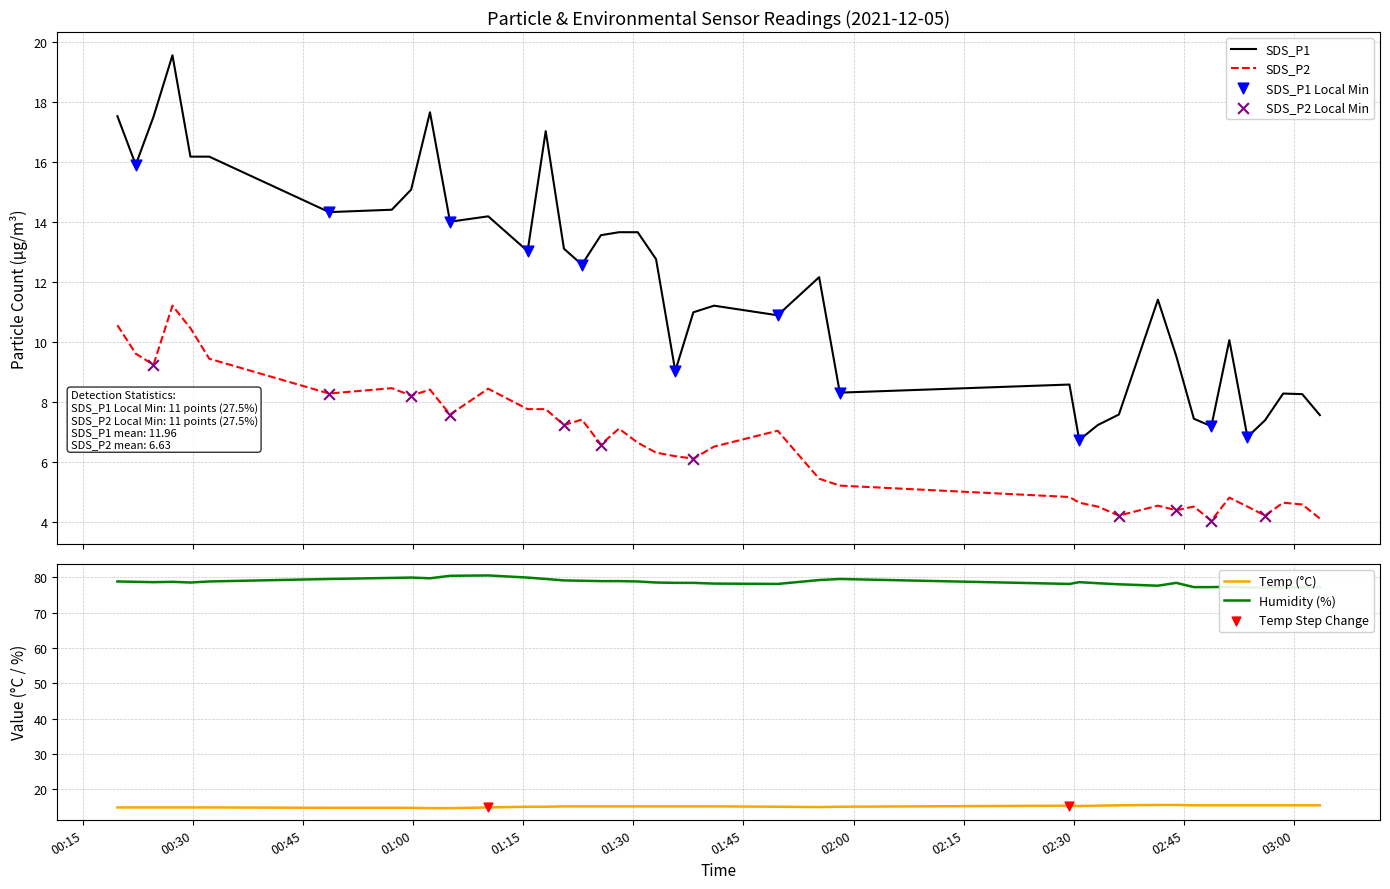

Which series has the largest Y range (max minus min)?

SDS_P1